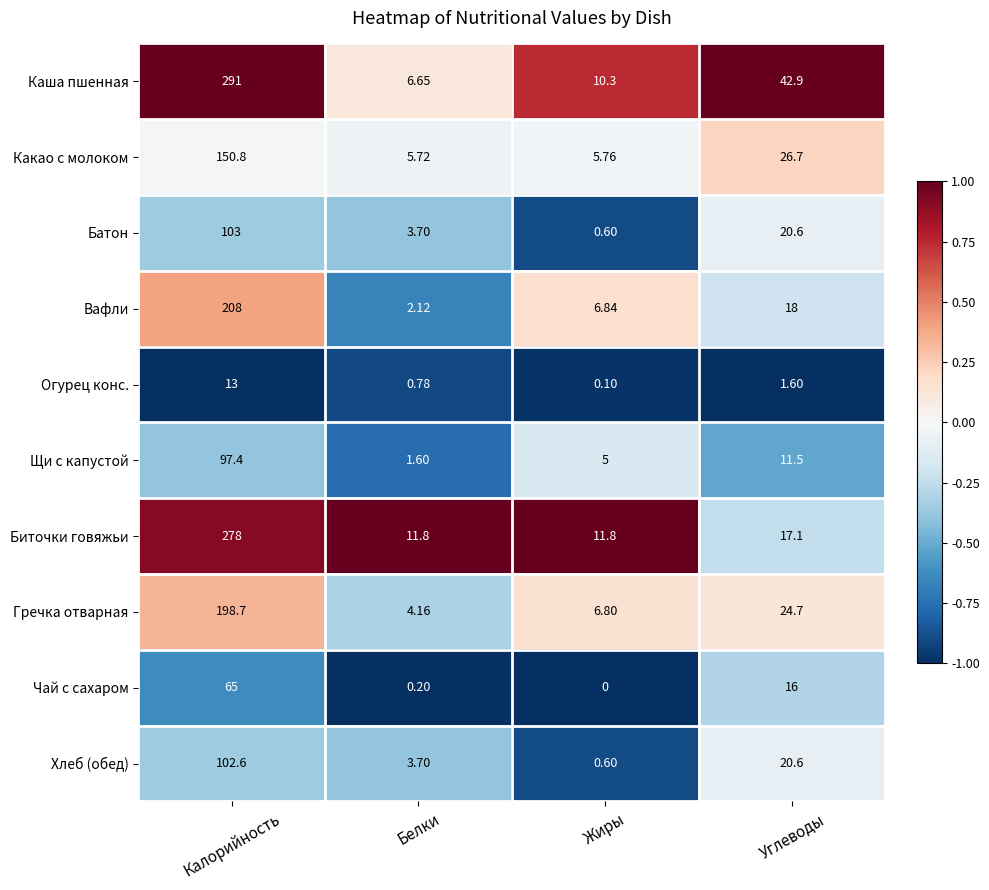

Where does the Хлеб (обед) series first go above 20?

Калорийность